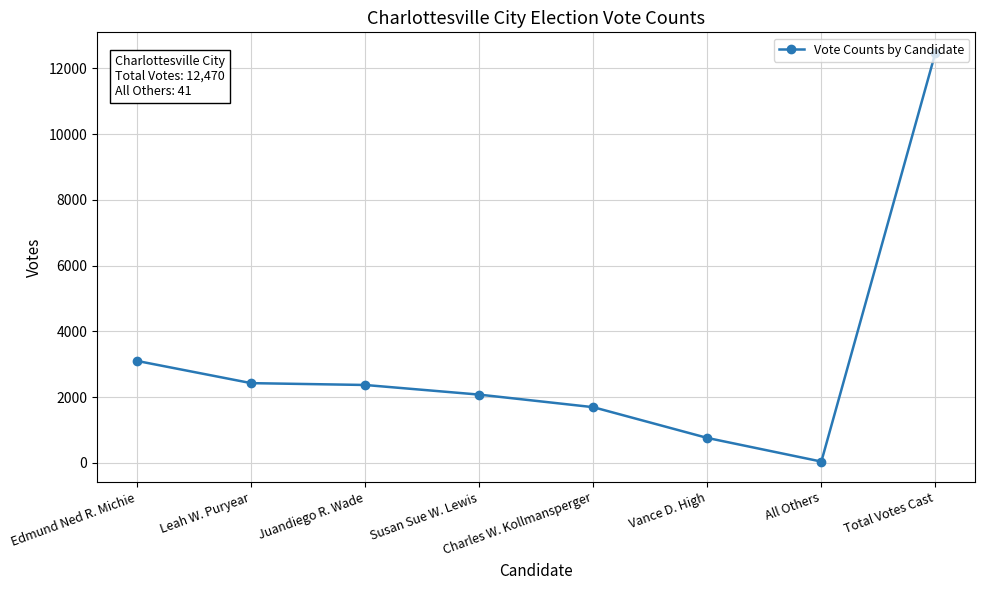

Between Charles W. Kollmansperger and Juandiego R. Wade, which is larger?

Juandiego R. Wade